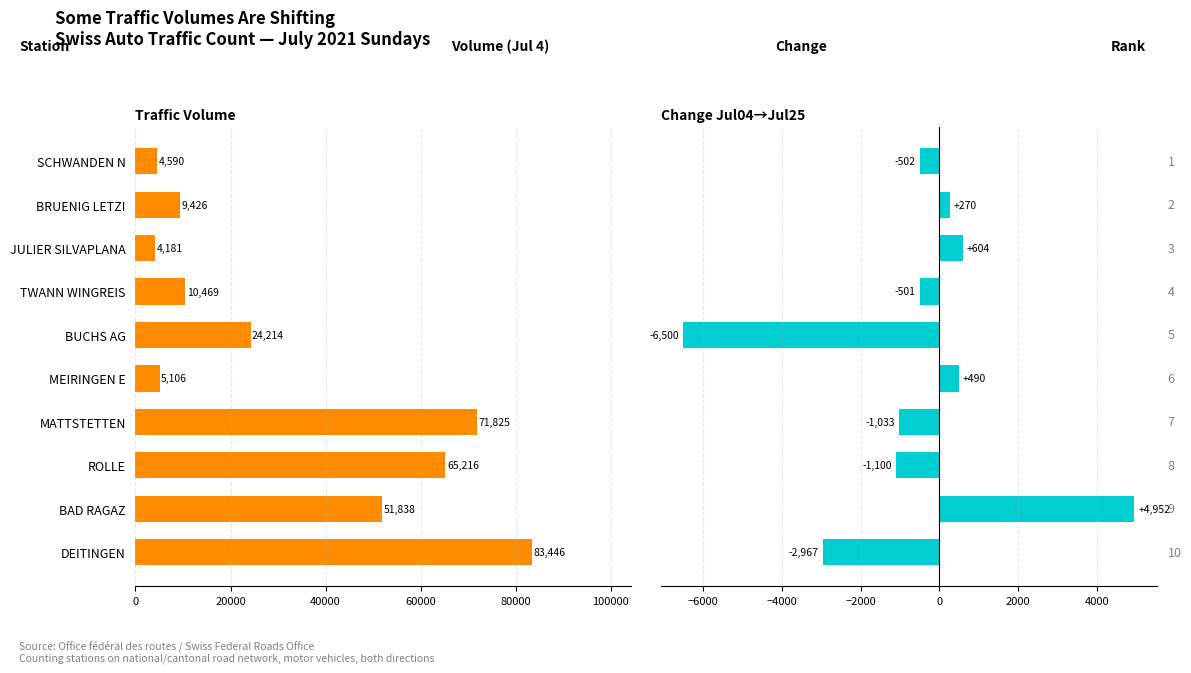

The chart shows a value of -337 at MATTSTETTEN. True or false?

False